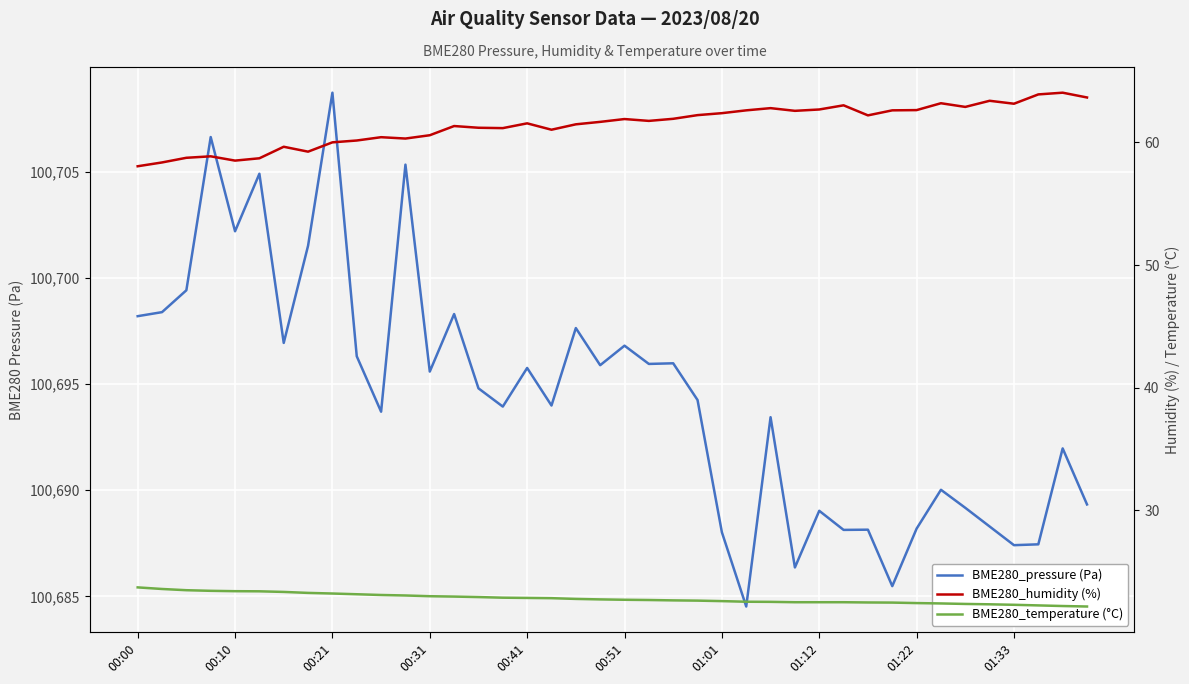

How many lines are shown in the chart?

3